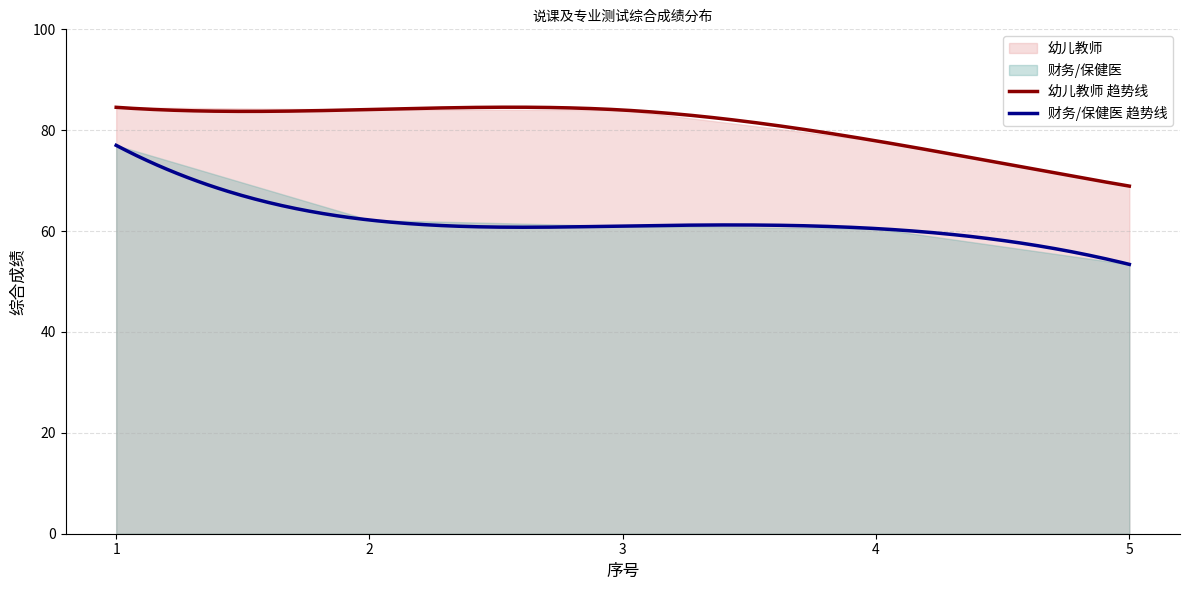

What is the highest value of the 财务/保健医 series?

77.0